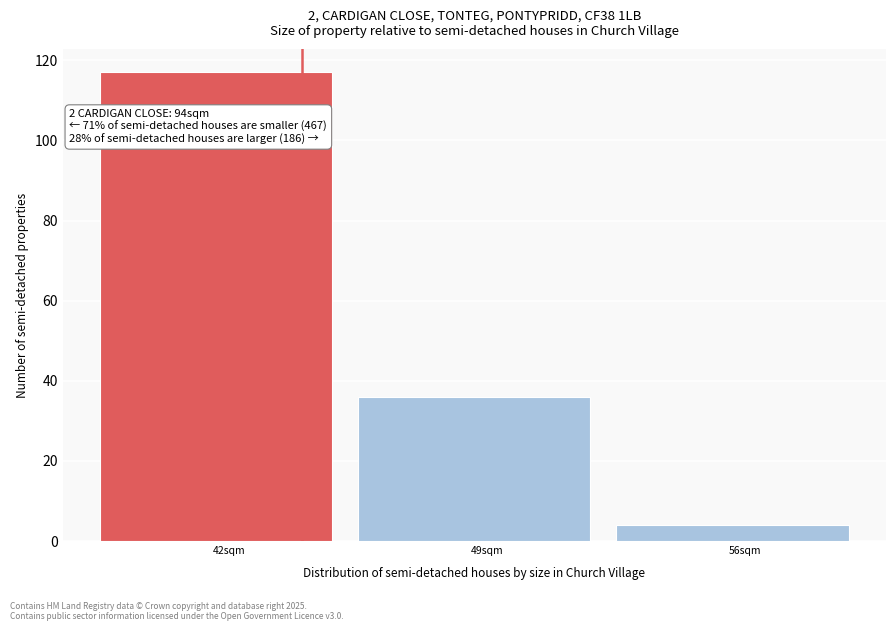

Reading left to right, transcribe all the data shown in this chart.

42sqm=117	49sqm=36	56sqm=4